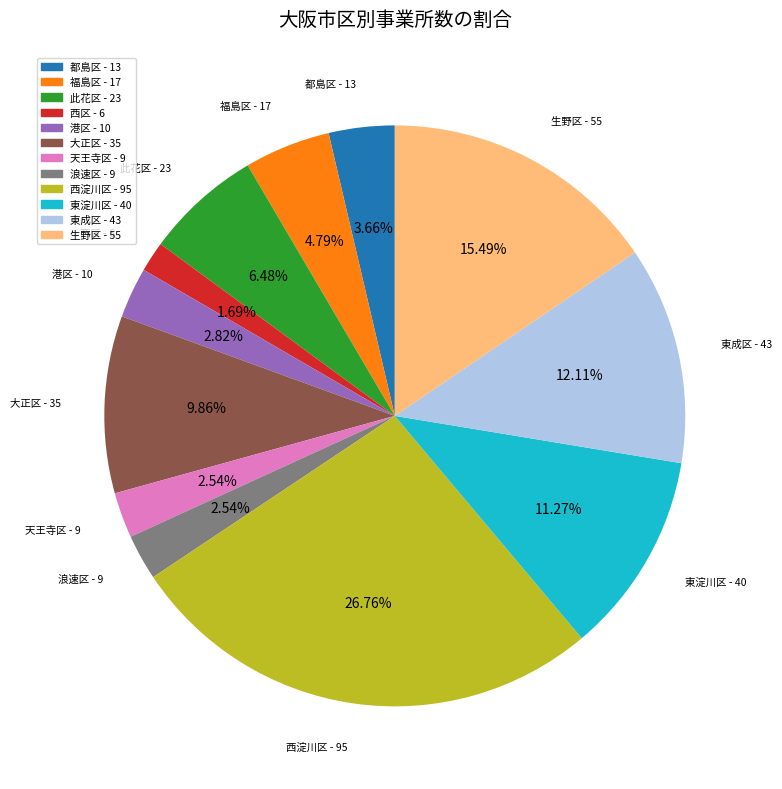

Is it true that 東成区 is 1% of the pie?

False